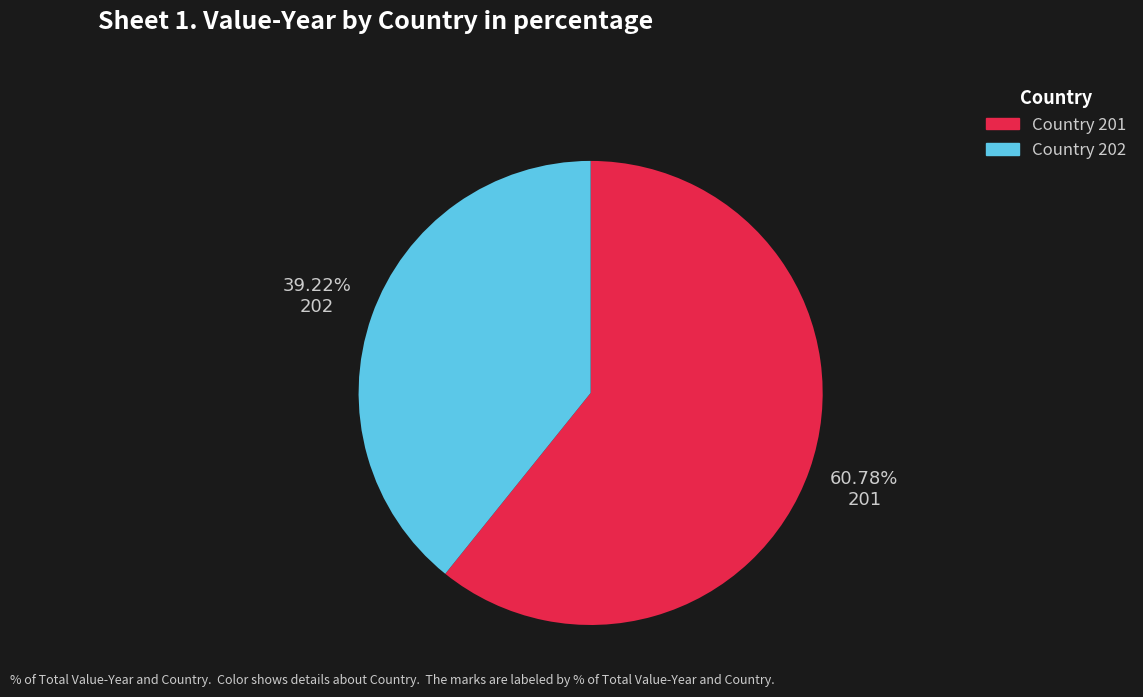

To the nearest percent, what is the combined percentage of 201 and 202?

100%